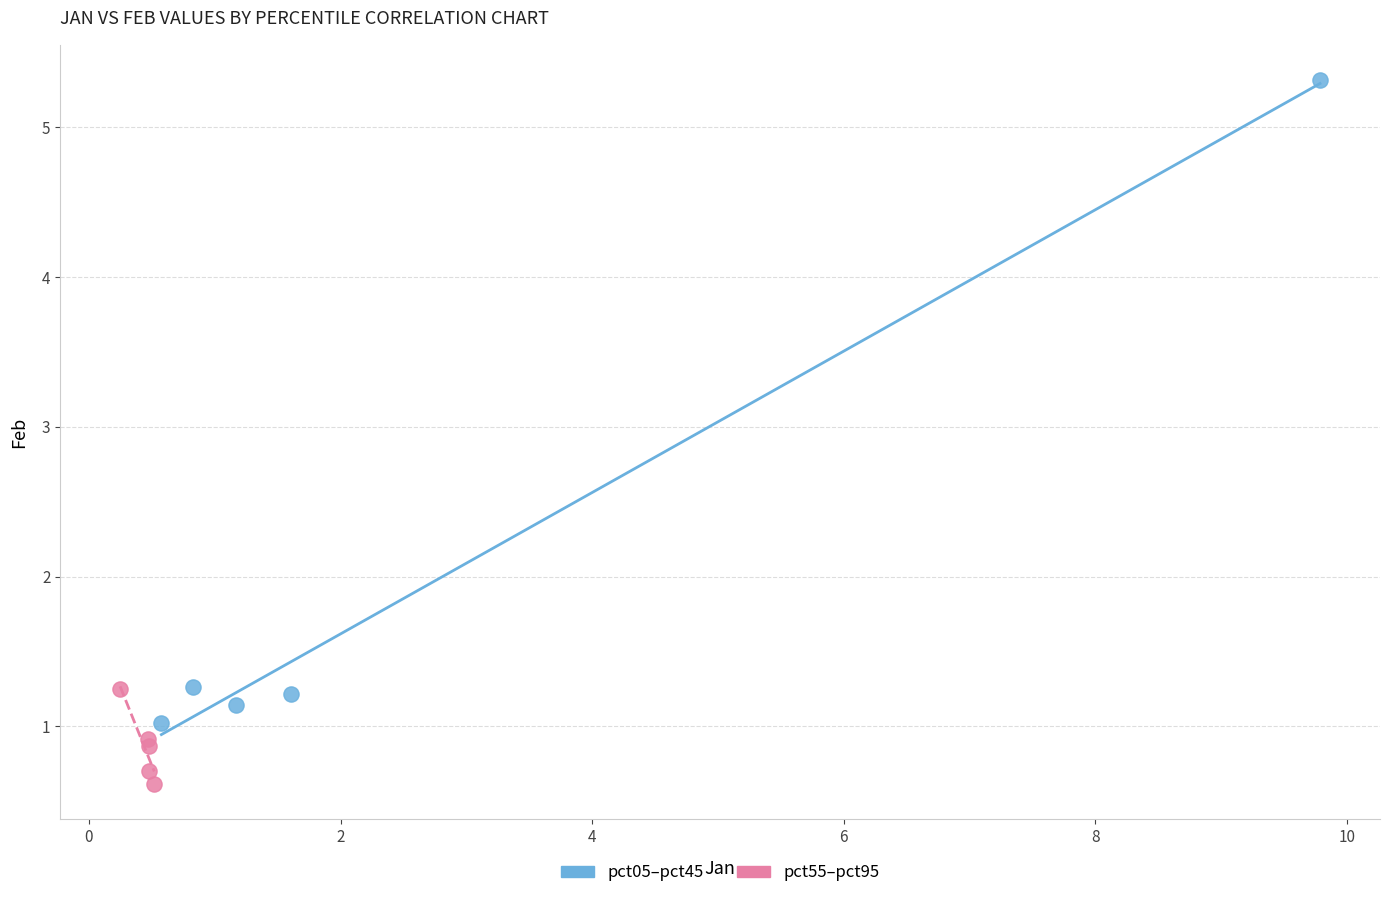

Which series has the largest Y range (max minus min)?

pct05–pct45